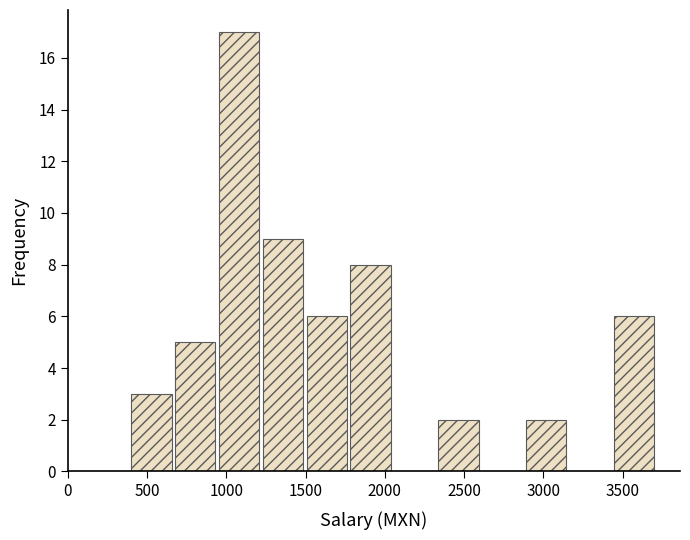

How tall is the bar that spans 700 to 950 on the x-axis? Neither the bar edges nor the heights are printed on the chart, so give them approximately, as read against the axes.

5